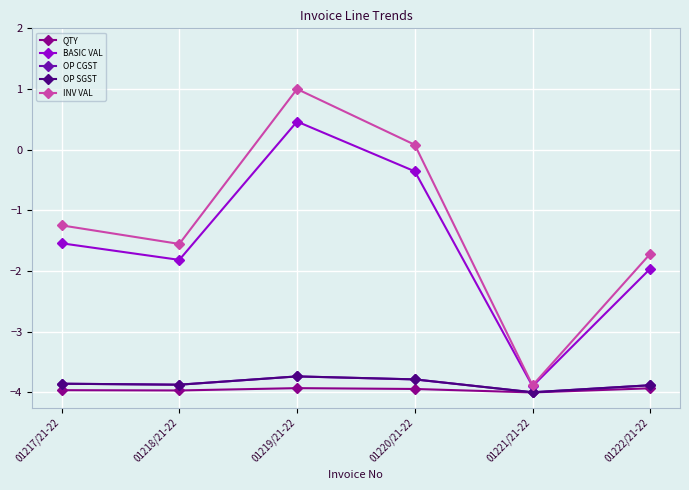

Does the chart have visible grid lines?

Yes